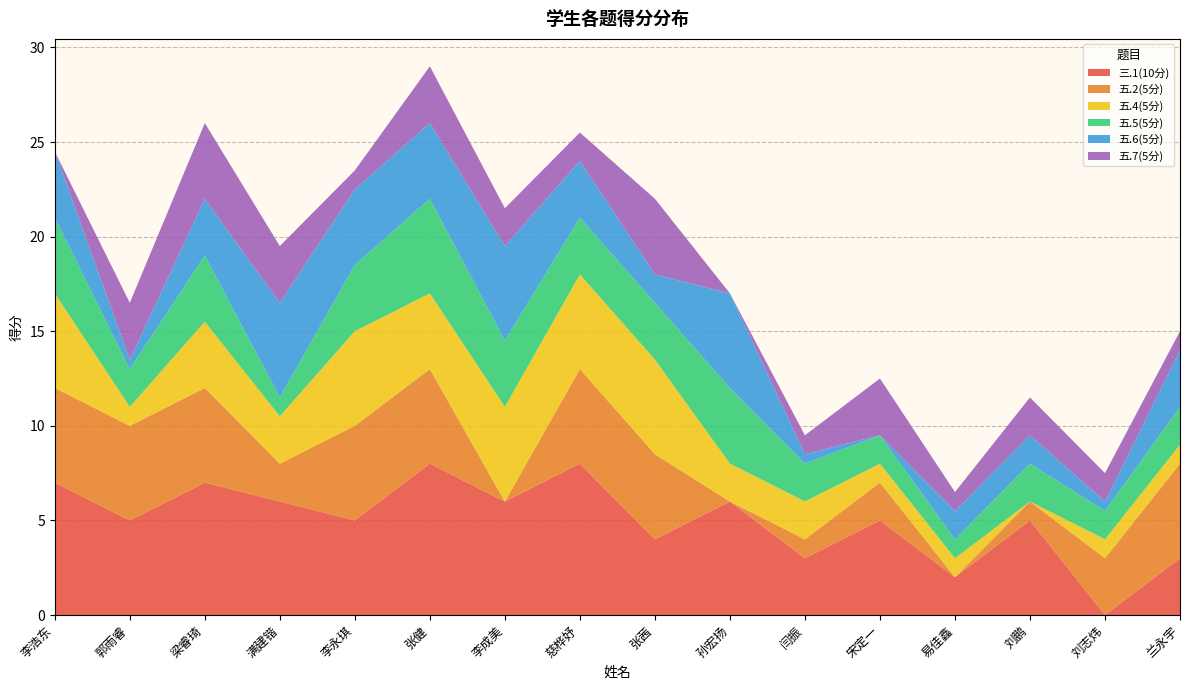

Reading right to left, transcribe all the data shown in this chart.

三.1(10分): 3.0	0.0	5.0	2.0	5.0	3.0	6.0	4.0	8.0	6.0	8.0	5.0	6.0	7.0	5.0	7.0
五.2(5分): 5.0	3.0	1.0	0.0	2.0	1.0	0.0	4.5	5.0	0.0	5.0	5.0	2.0	5.0	5.0	5.0
五.4(5分): 1.0	1.0	0.0	1.0	1.0	2.0	2.0	5.0	5.0	5.0	4.0	5.0	2.5	3.5	1.0	5.0
五.5(5分): 2.0	1.5	2.0	1.0	1.5	2.0	4.0	3.0	3.0	3.5	5.0	3.5	1.0	3.5	2.0	4.0
五.6(5分): 3.0	0.5	1.5	1.5	0.0	0.5	5.0	1.5	3.0	5.0	4.0	4.0	5.0	3.0	0.5	3.5
五.7(5分): 1.0	1.5	2.0	1.0	3.0	1.0	0.0	4.0	1.5	2.0	3.0	1.0	3.0	4.0	3.0	0.0